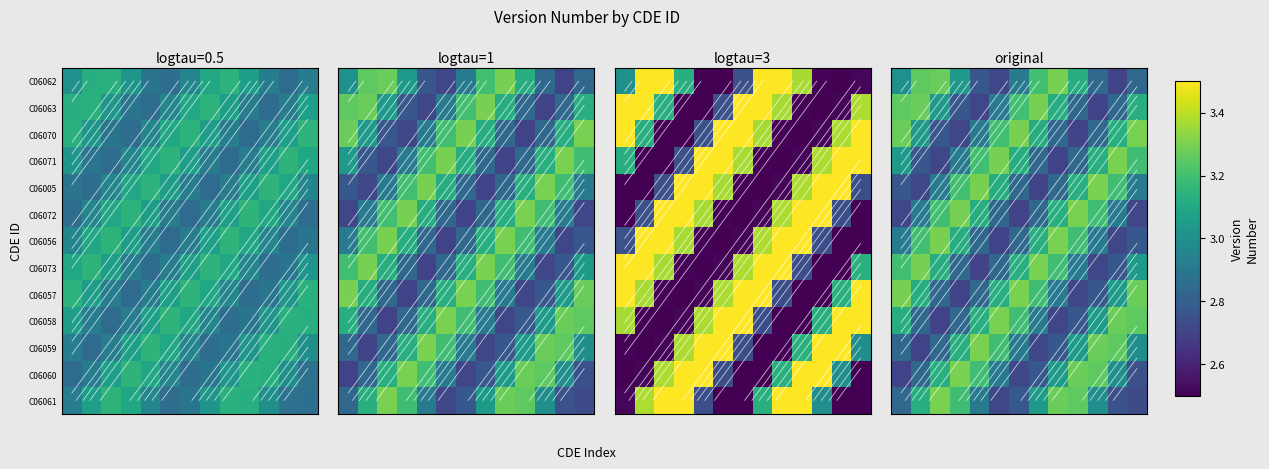

What is the spread (max minus min) of values at 10?

0.6